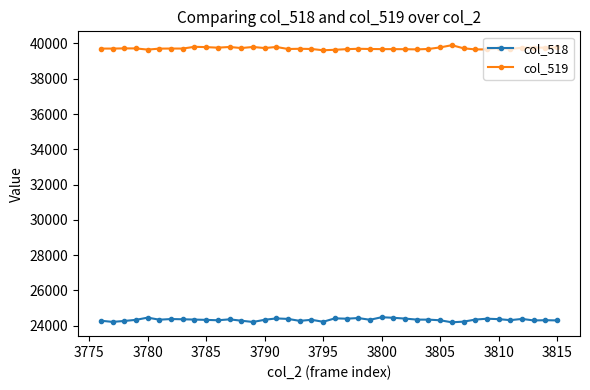

List the series in order of their overall mean, lowest first.

col_518, col_519